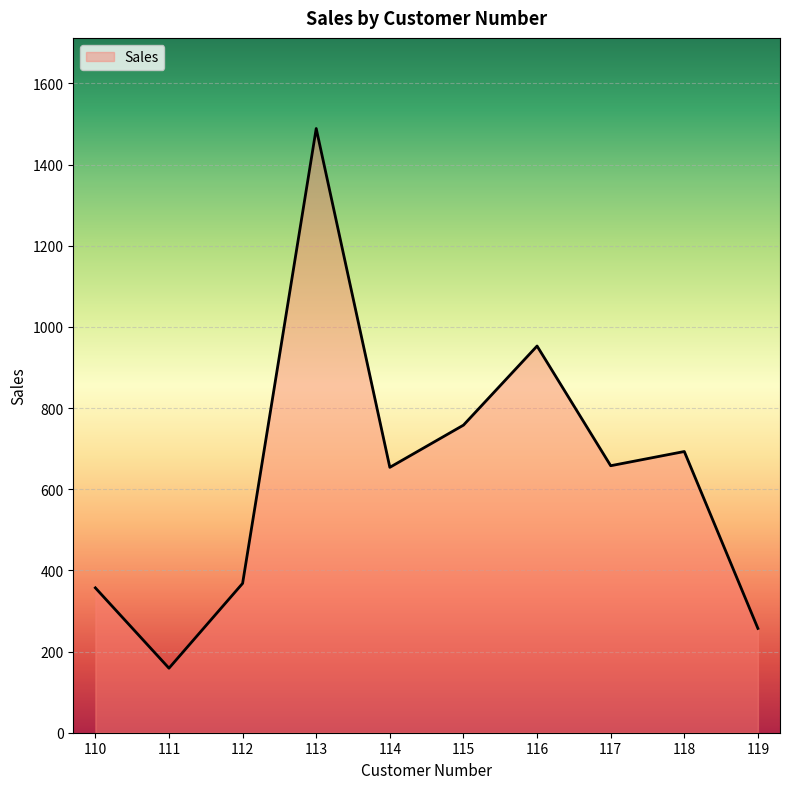

True or false: there are more than 2 points higher than both neighbors.

True